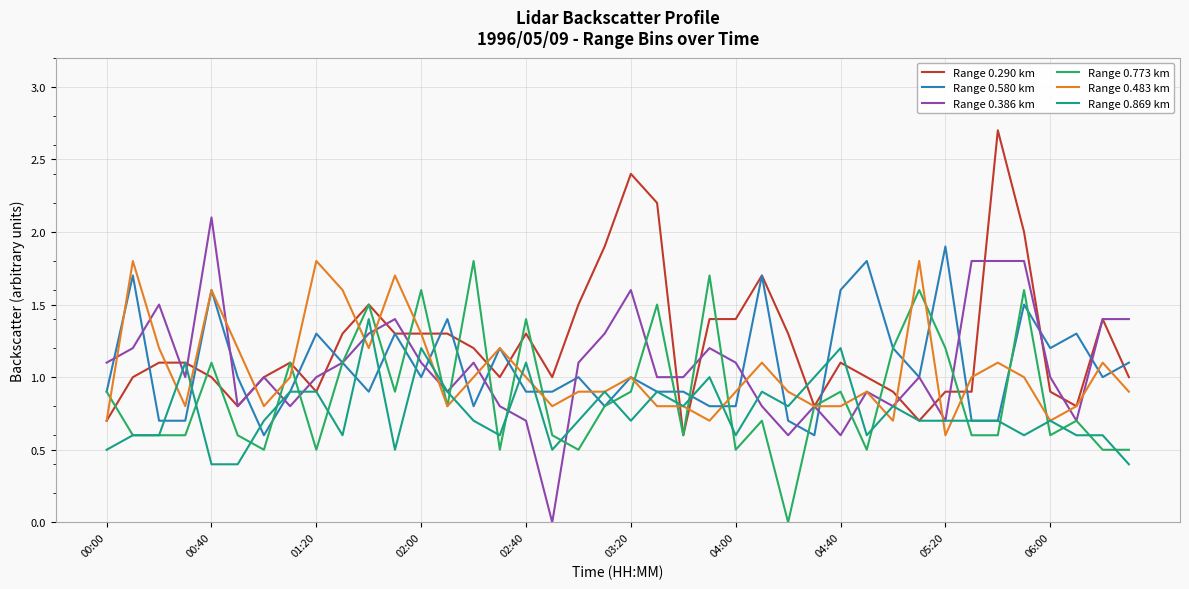

What is the greatest value displayed?

2.7